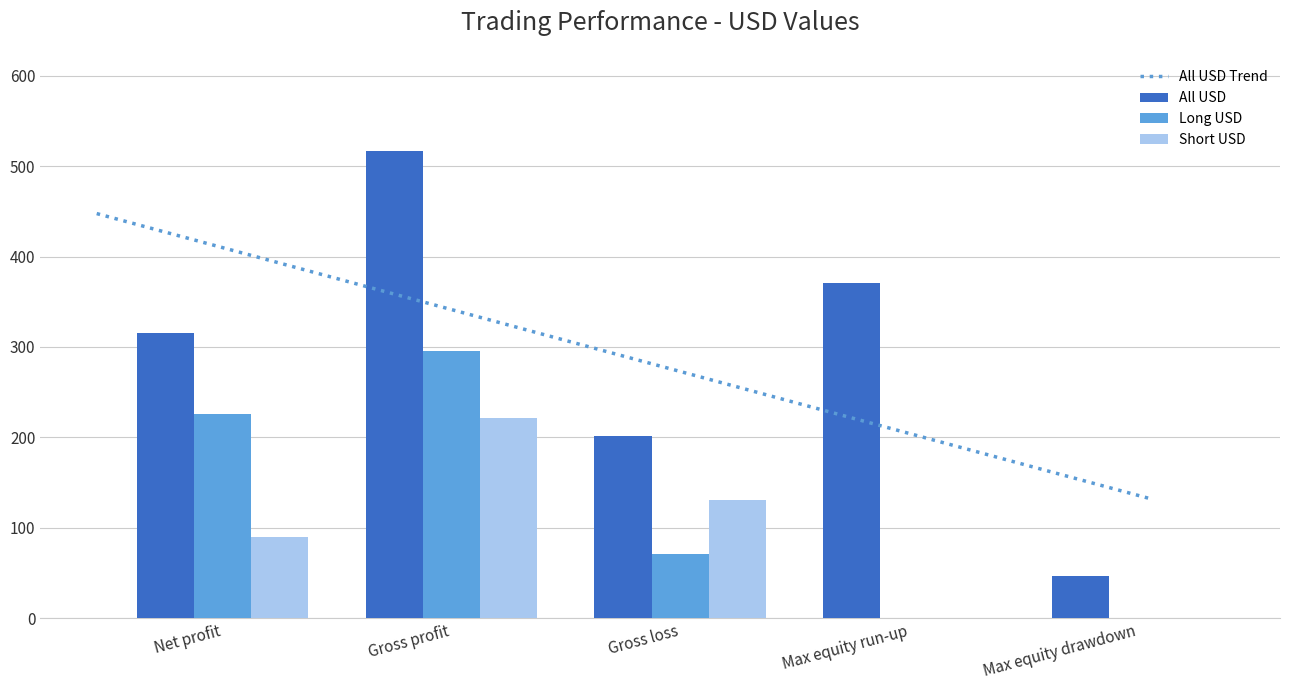

List the series in order of their peak value, lowest first.

Short USD, Long USD, All USD